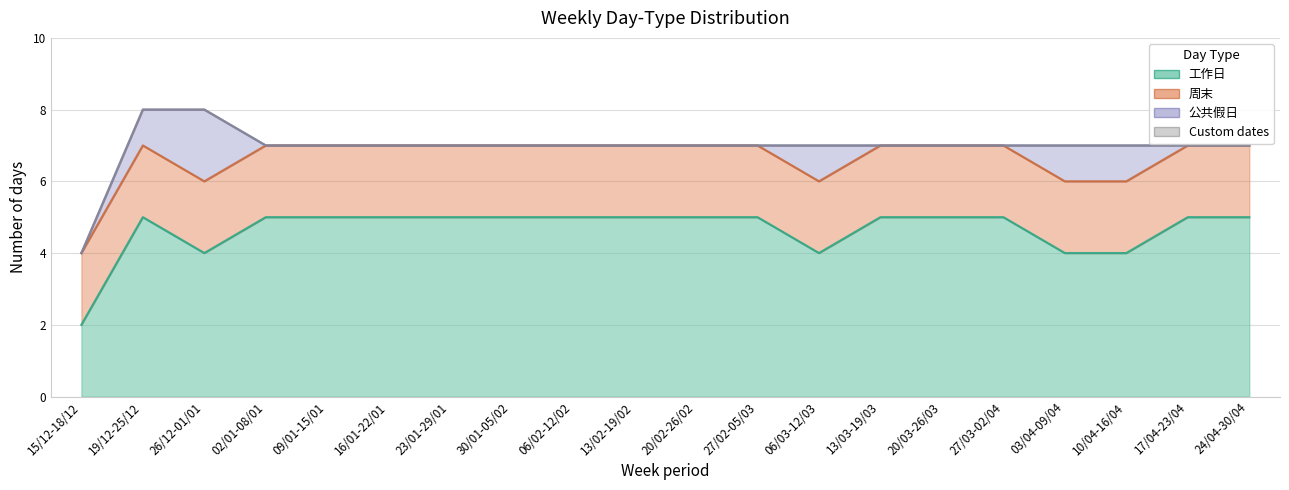

At how many categories does at least one series exceed 3?

19